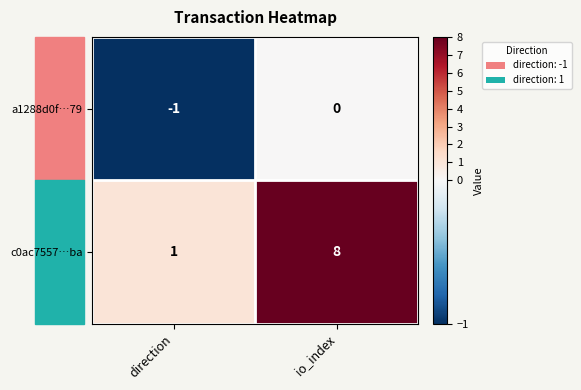

Count the number of categories in the chart.

2